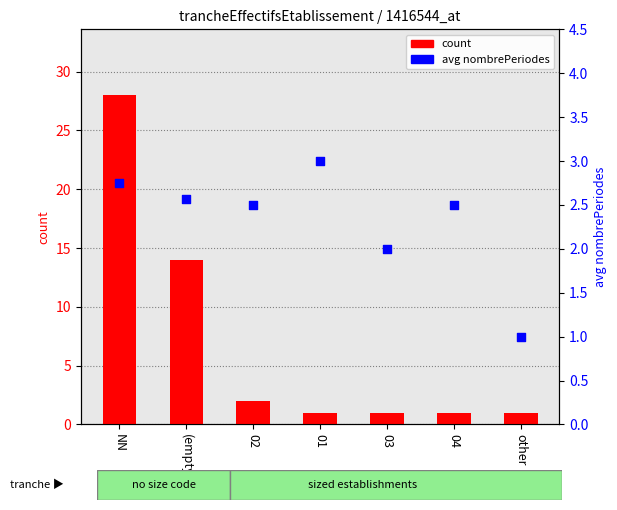

At how many categories does at least one series exceed 14?

1